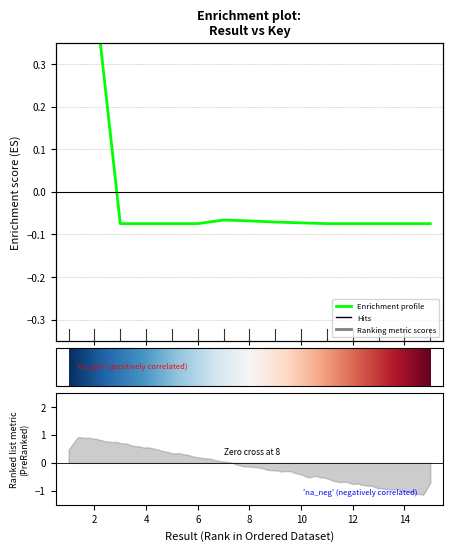

How many values are between 0 and 1?

2